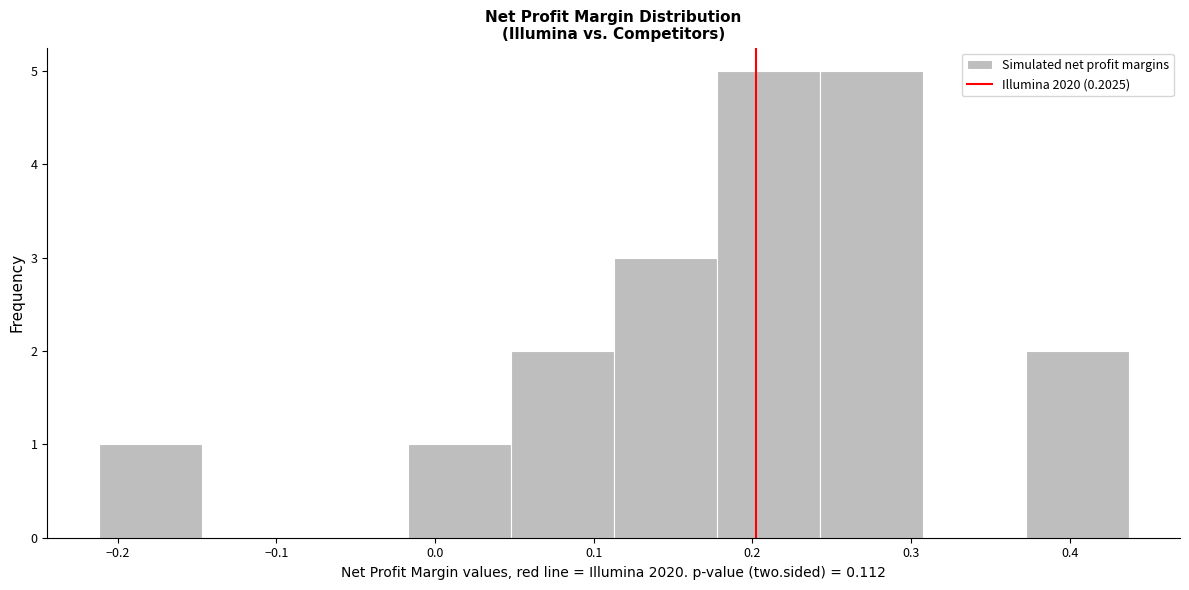

What is the height of the bar covering 0.18 to 0.24 on the x-axis? Neither the bar edges nor the heights are printed on the chart, so give them approximately, as read against the axes.

5